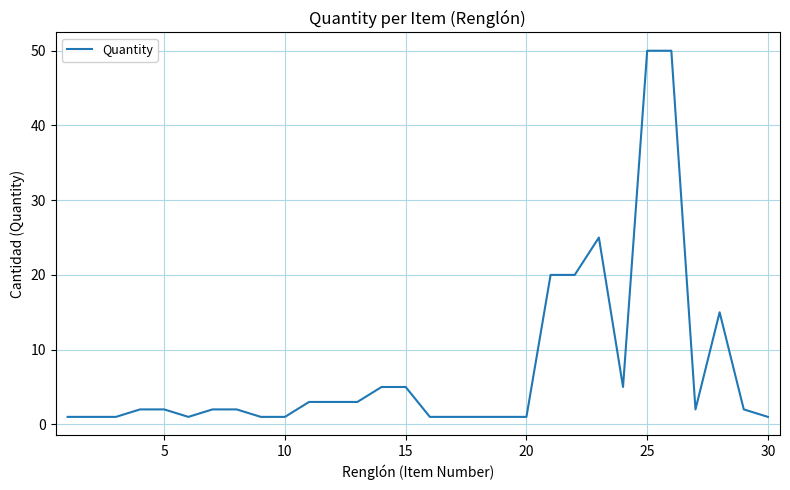

Does the chart display data point markers on the line(s)?

No